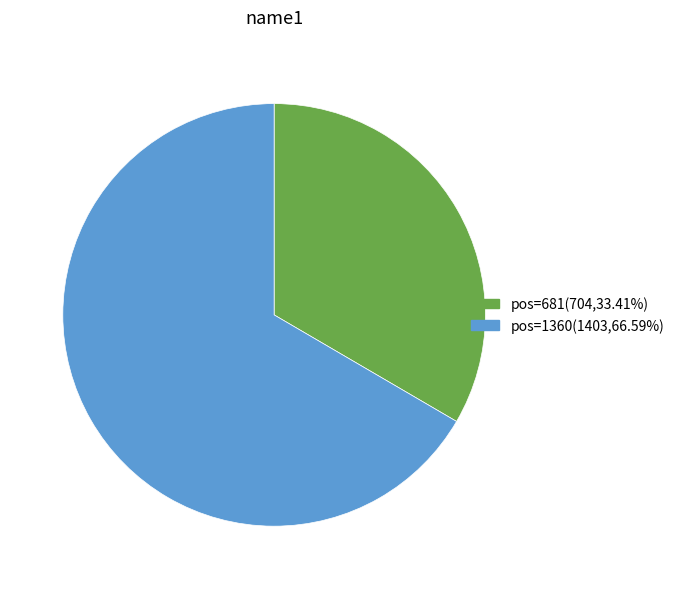

Approximately how many times larger is the value at pos=1360(1403,66.59%) compared to pos=681(704,33.41%)?

2.0